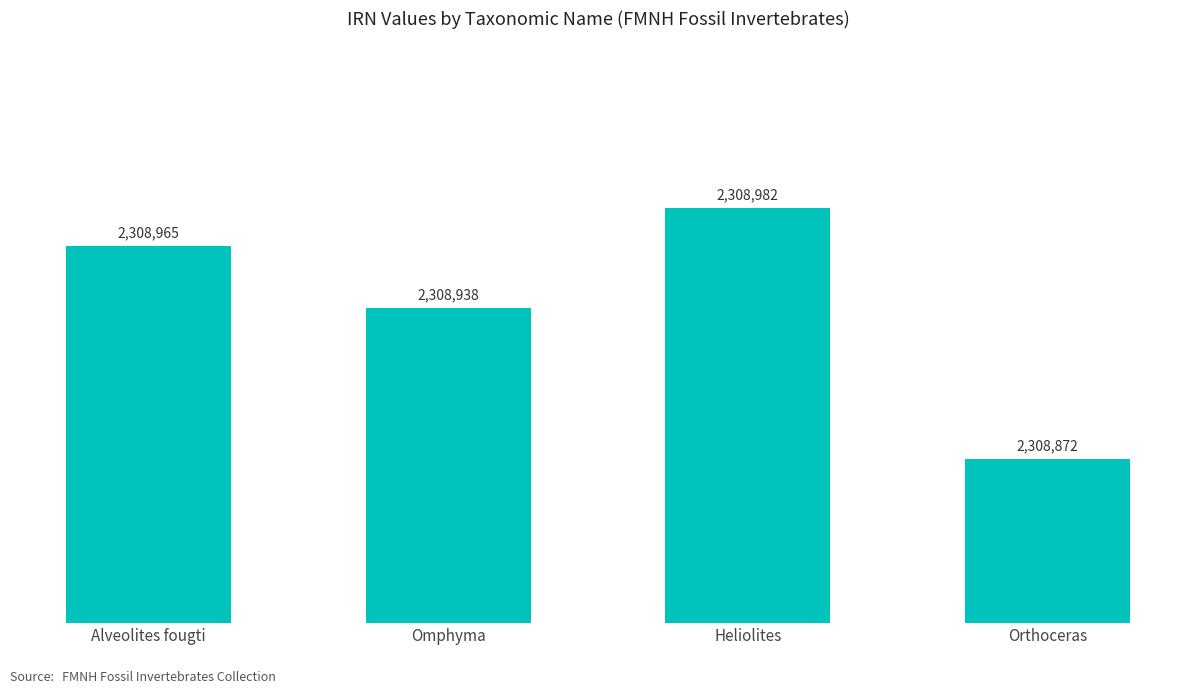

Does the chart contain stacked bars?

No